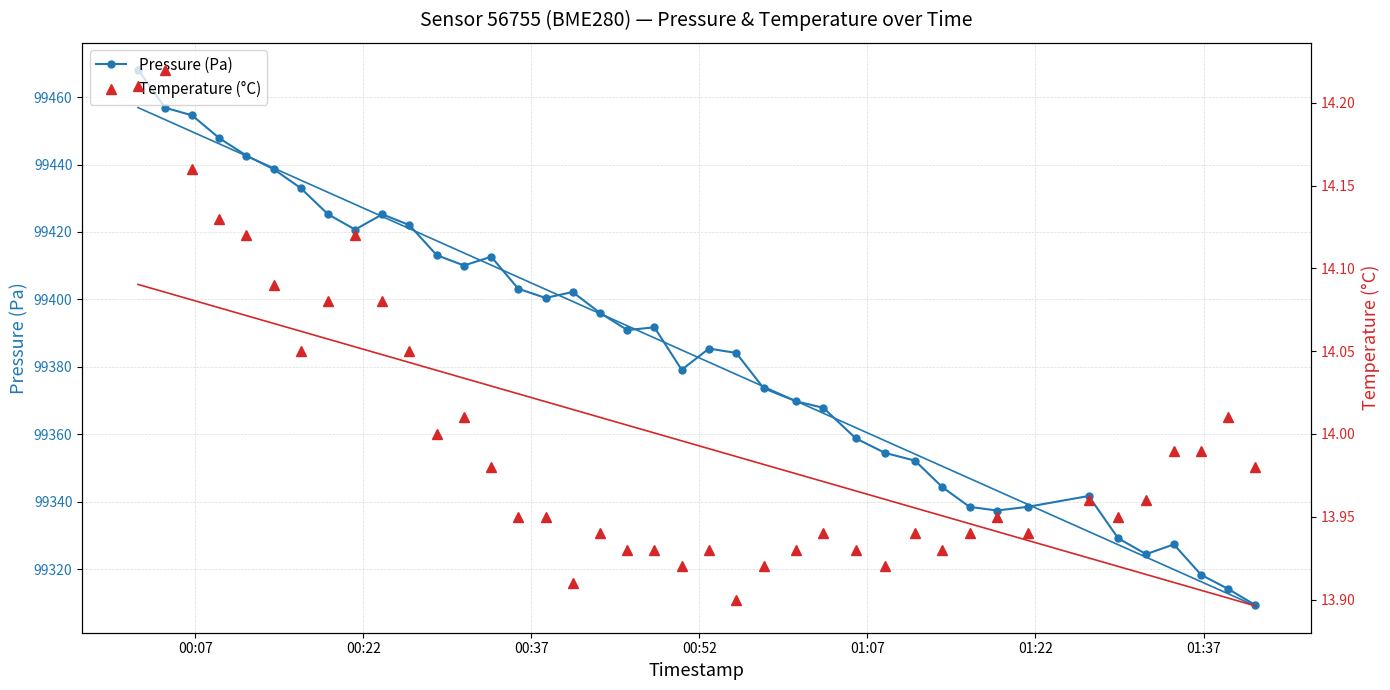

True or false: Temperature (°C) and Pressure (Pa) intersect in this chart.

False